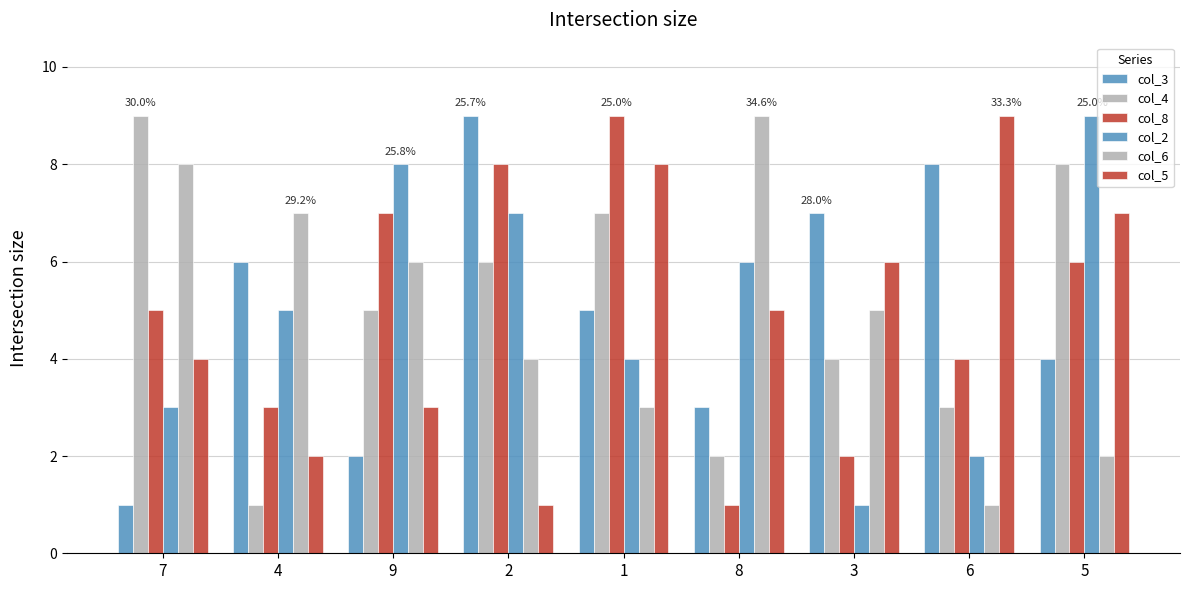

Which category has the lowest value in the col_8 series?

8